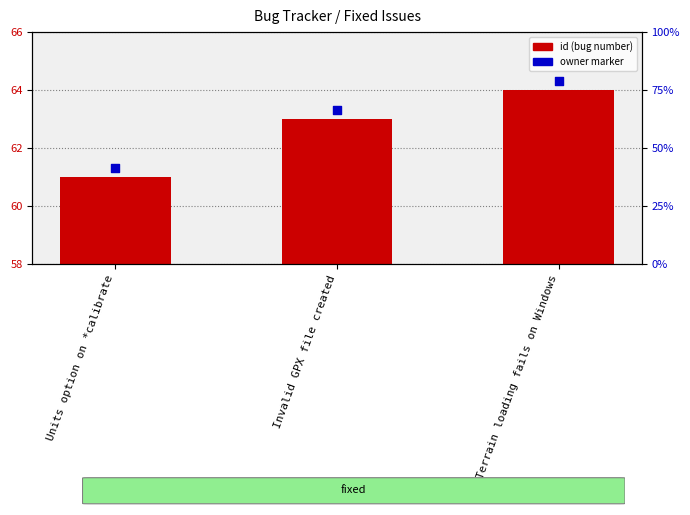

What is the change in value from Units option on *calibrate to Terrain loading fails on Windows?

+3